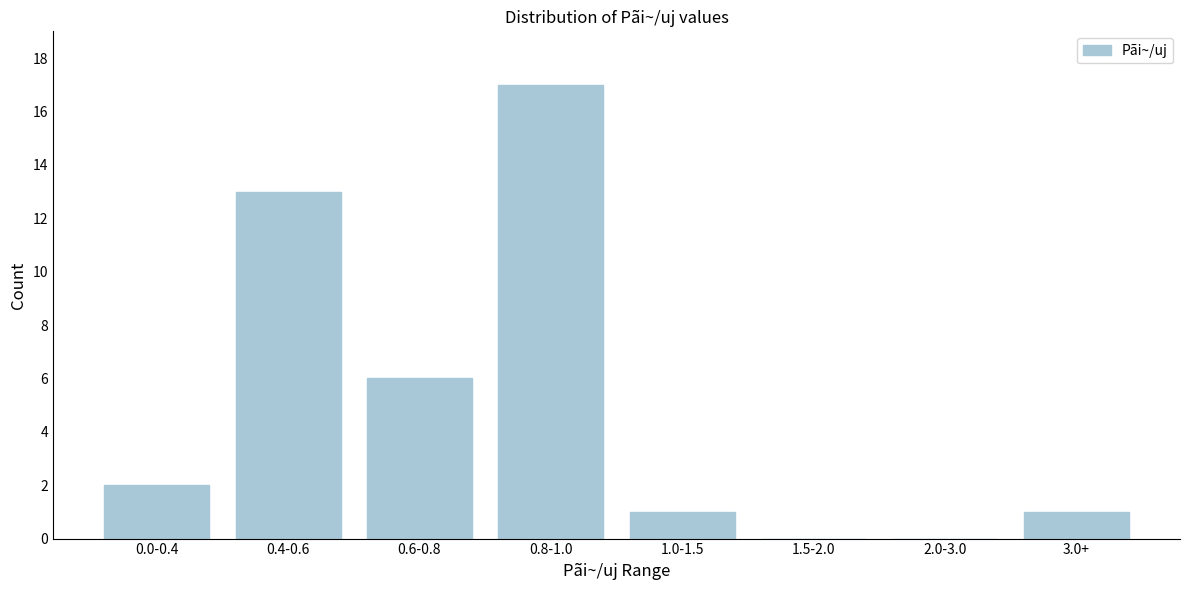

Reading right to left, transcribe all the data shown in this chart.

3.0+=1	2.0-3.0=0	1.5-2.0=0	1.0-1.5=1	0.8-1.0=17	0.6-0.8=6	0.4-0.6=13	0.0-0.4=2